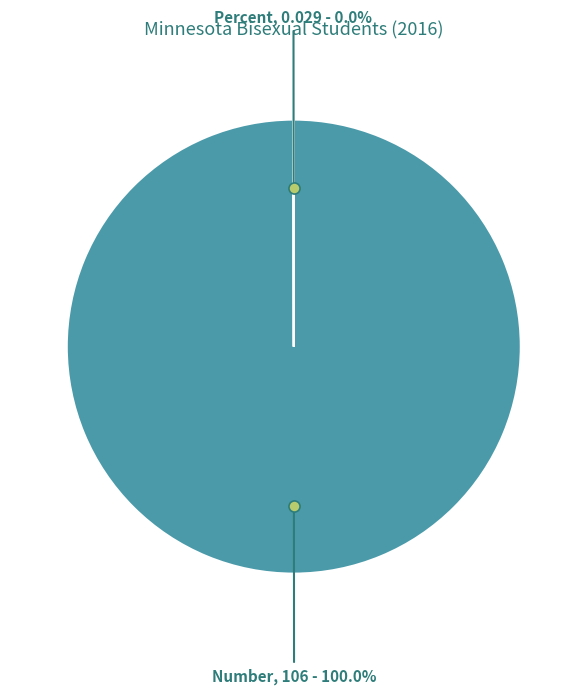

Is there any slice that represents more than half of the pie?

Yes